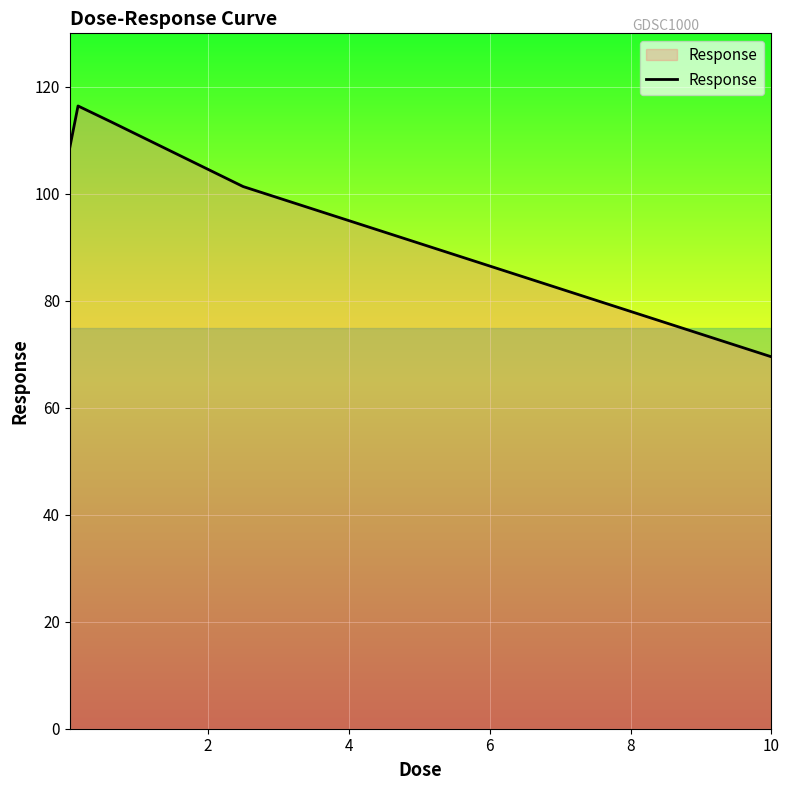

What is the greatest value displayed?

116.4